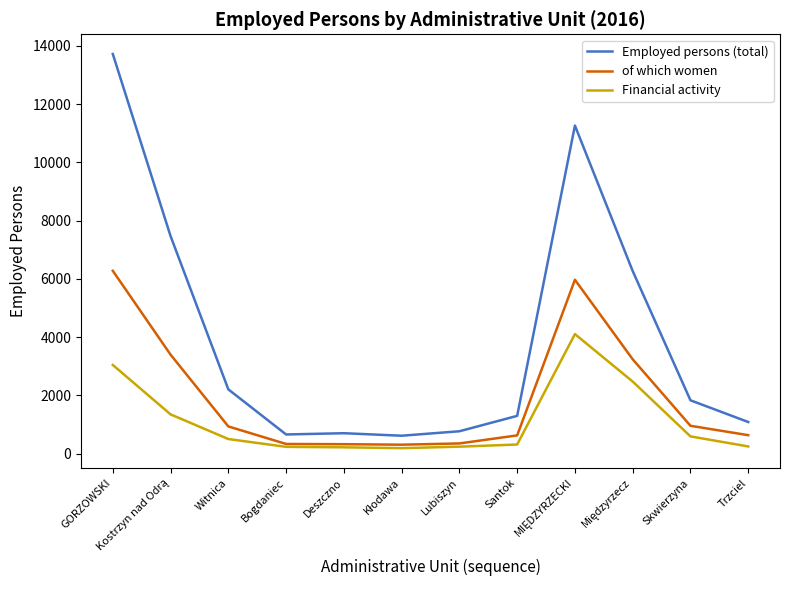

Which series has the largest range (max minus min)?

Employed persons (total)